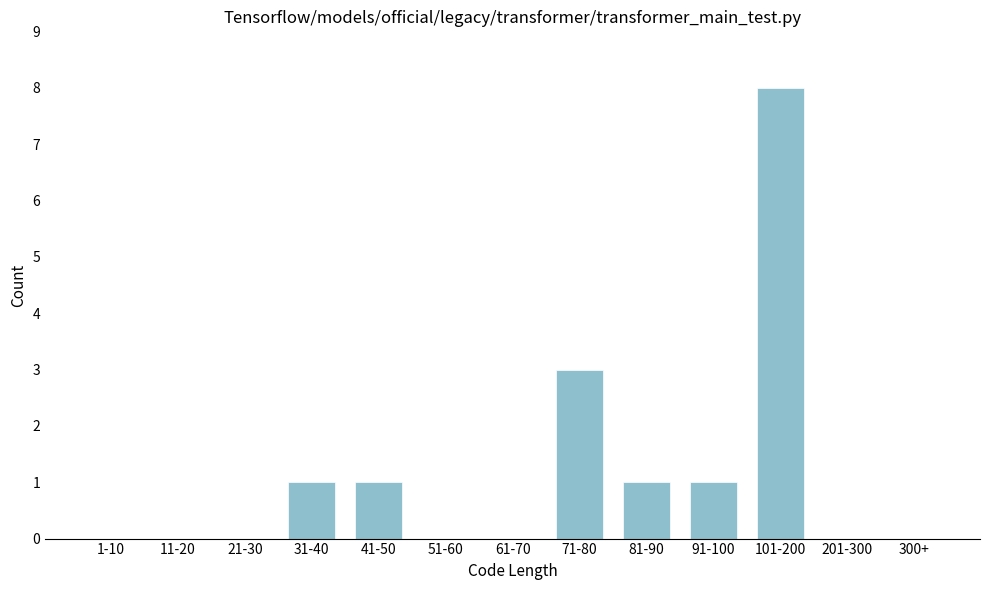

Reading right to left, extract all data points from this chart.

300+=0	201-300=0	101-200=8	91-100=1	81-90=1	71-80=3	61-70=0	51-60=0	41-50=1	31-40=1	21-30=0	11-20=0	1-10=0